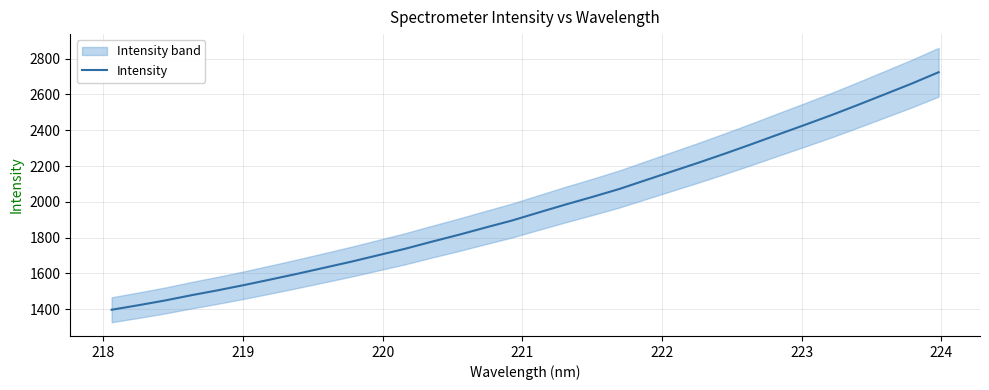

The value at 31 is 1810.0. True or false?

False